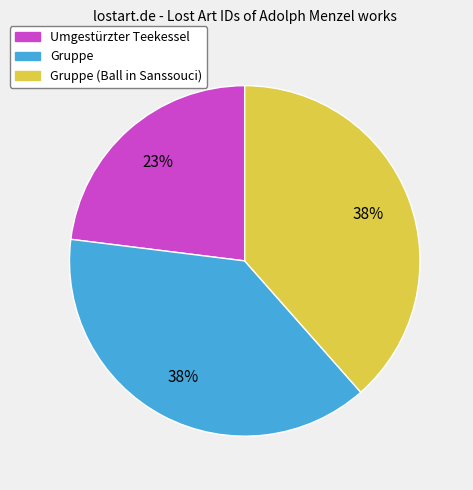

Which slice is the smallest?

Umgestürzter Teekessel